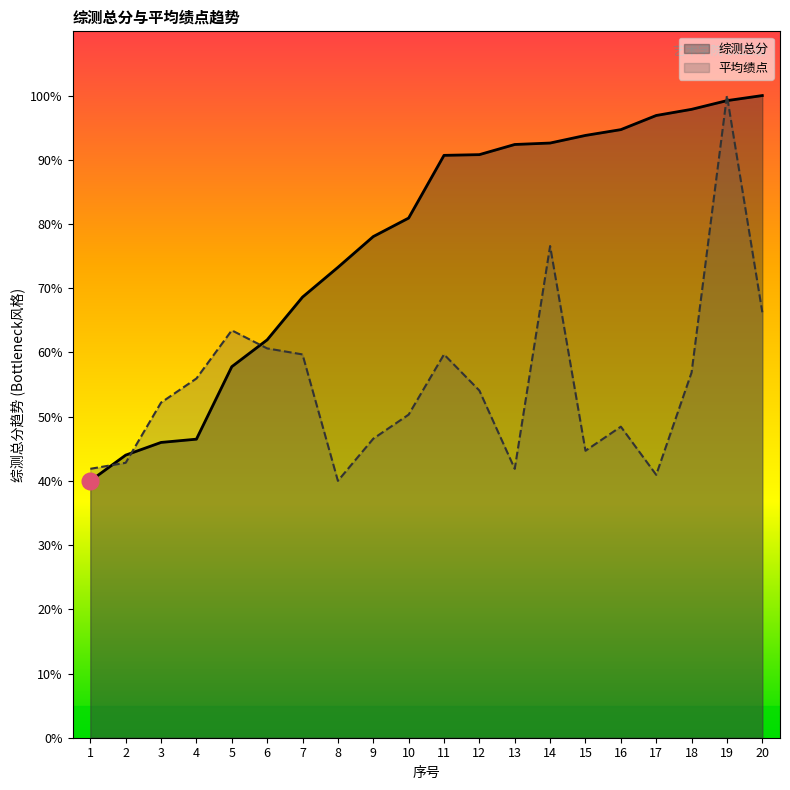

What is the maximum value shown in the chart?

100.0